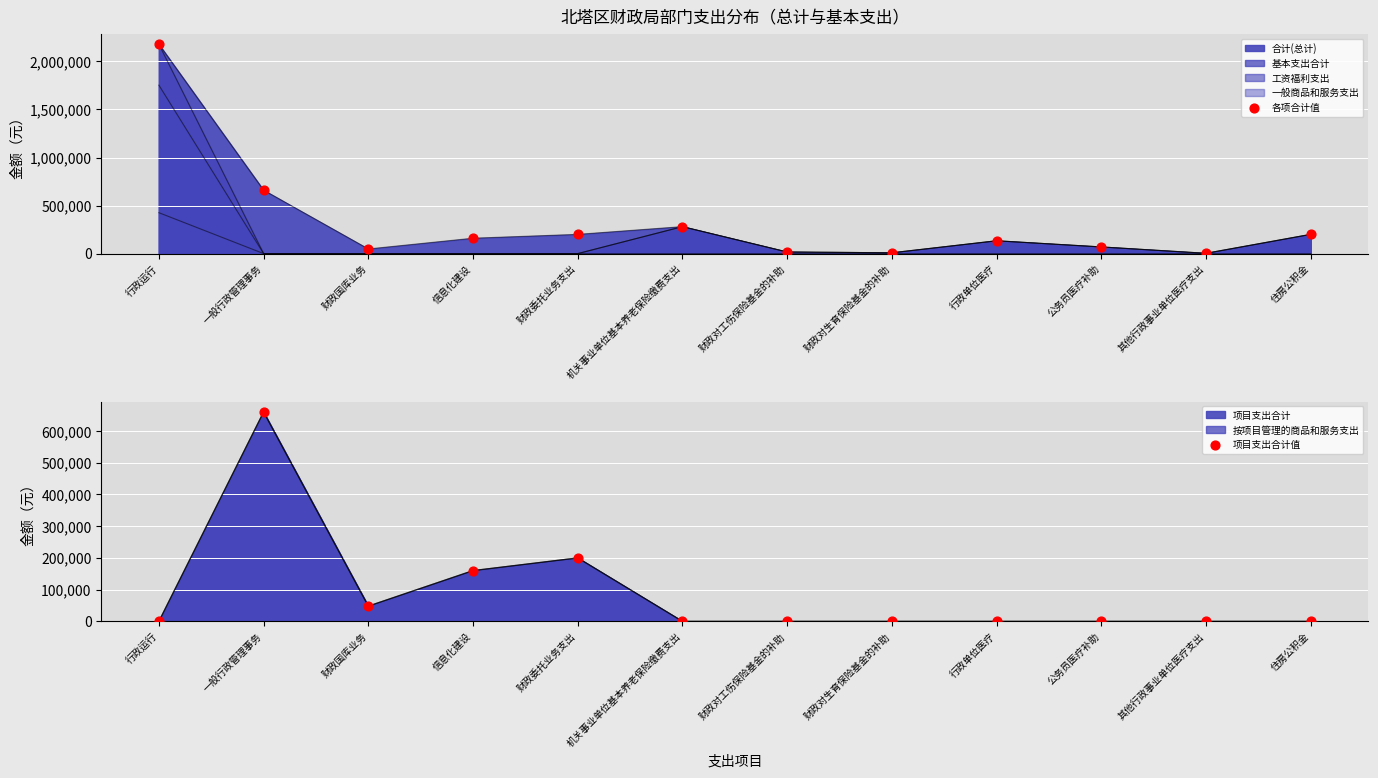

Which series contains the lowest Y value?

项目支出合计值